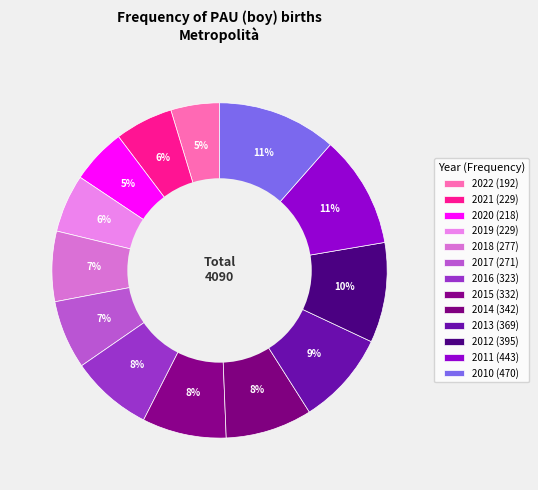

Count the number of slices in the pie.

13